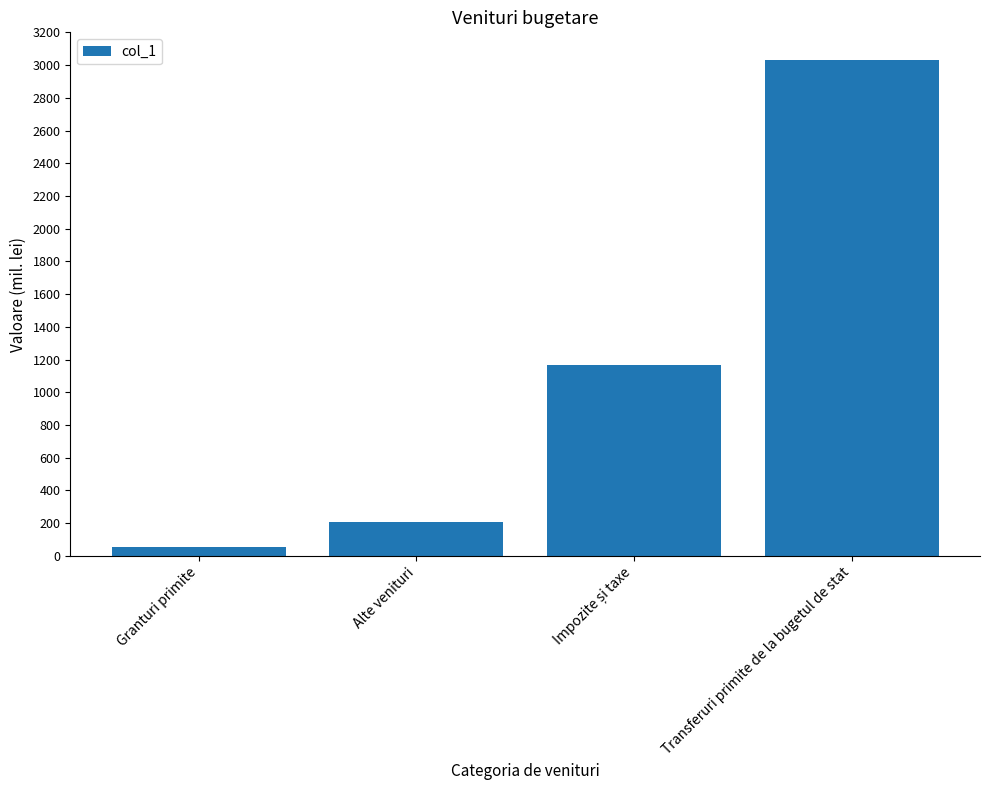

What position from the left is Granturi primite?

1